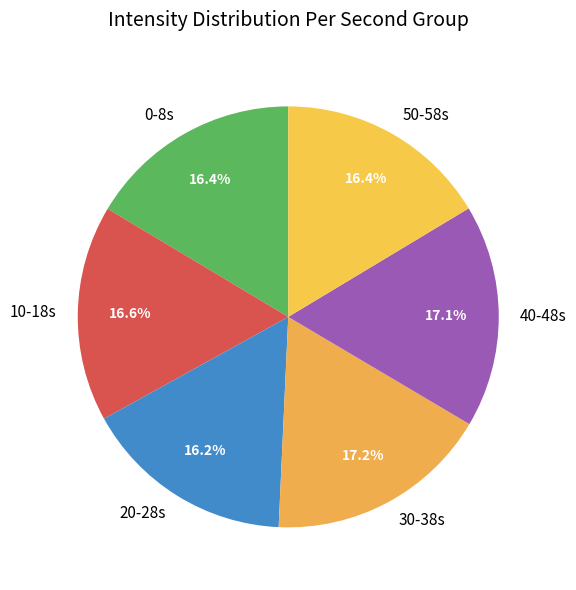

What is the ratio of the value at 50-58s to the value at 20-28s?

1.0